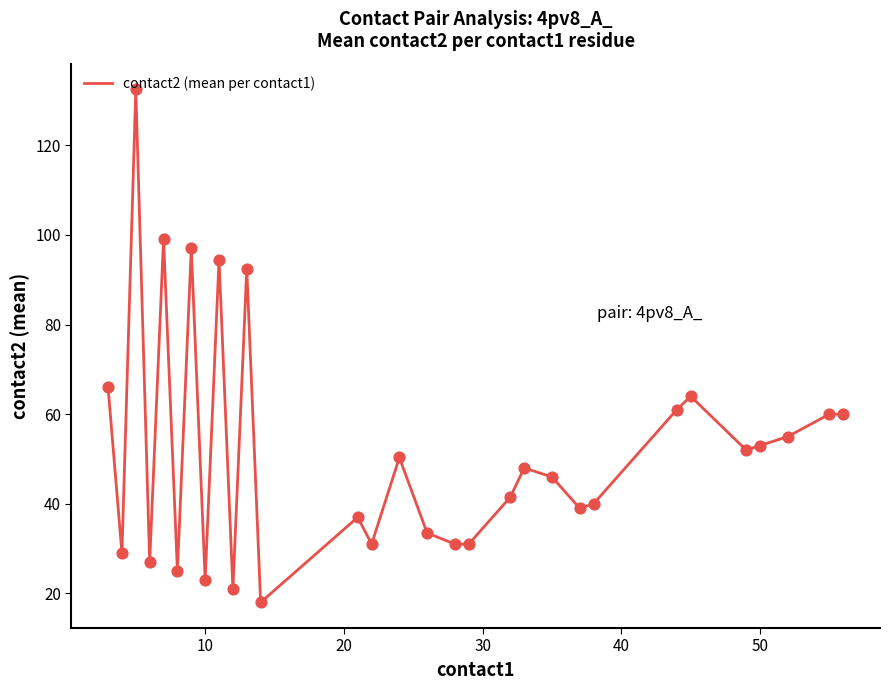

What is the smallest value displayed?

18.0